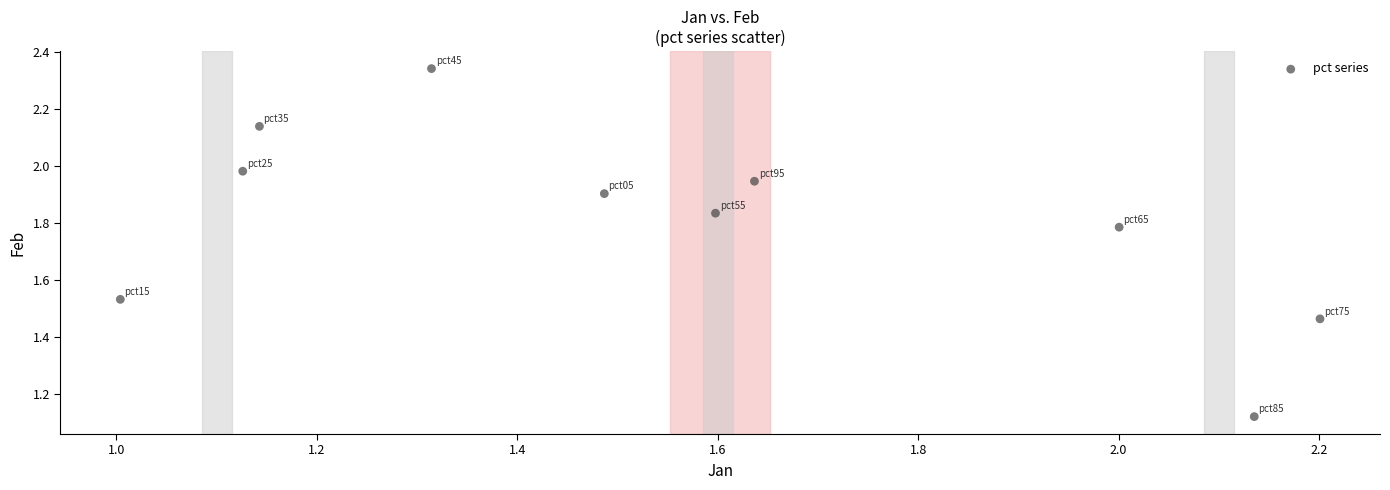

What is the average X value?

1.6